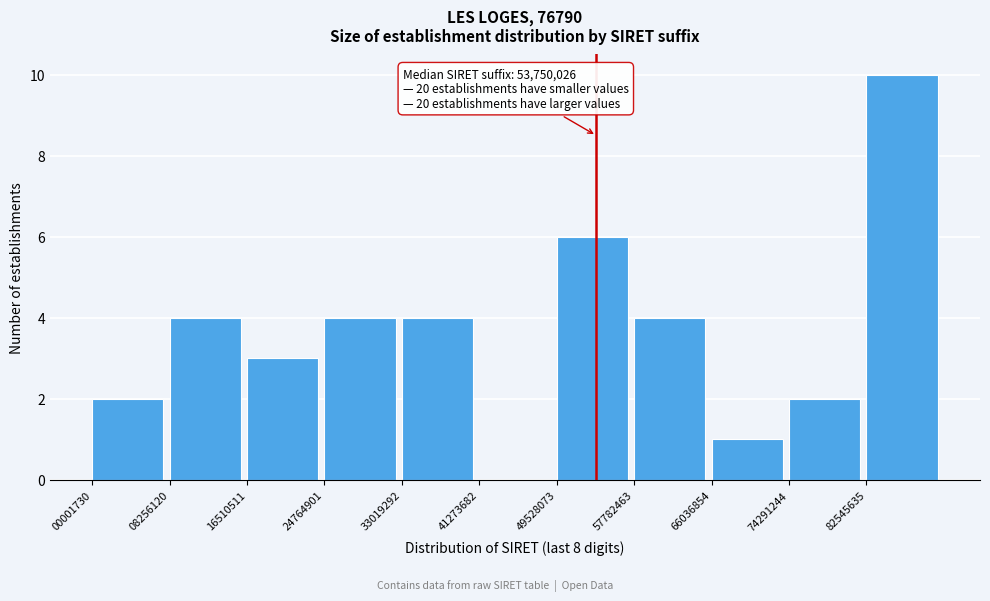

Which range on the x-axis has the tallest bar?

83000000 to 91000000